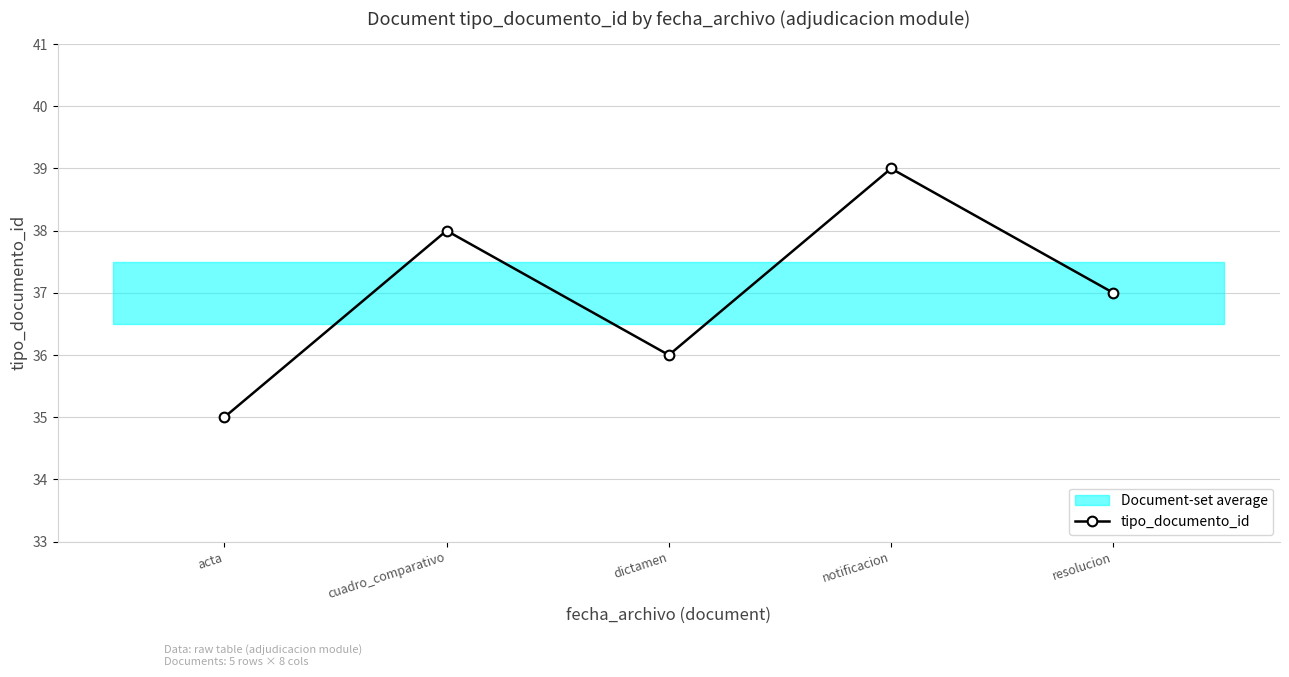

At which label does the data first exceed 37?

cuadro_comparativo